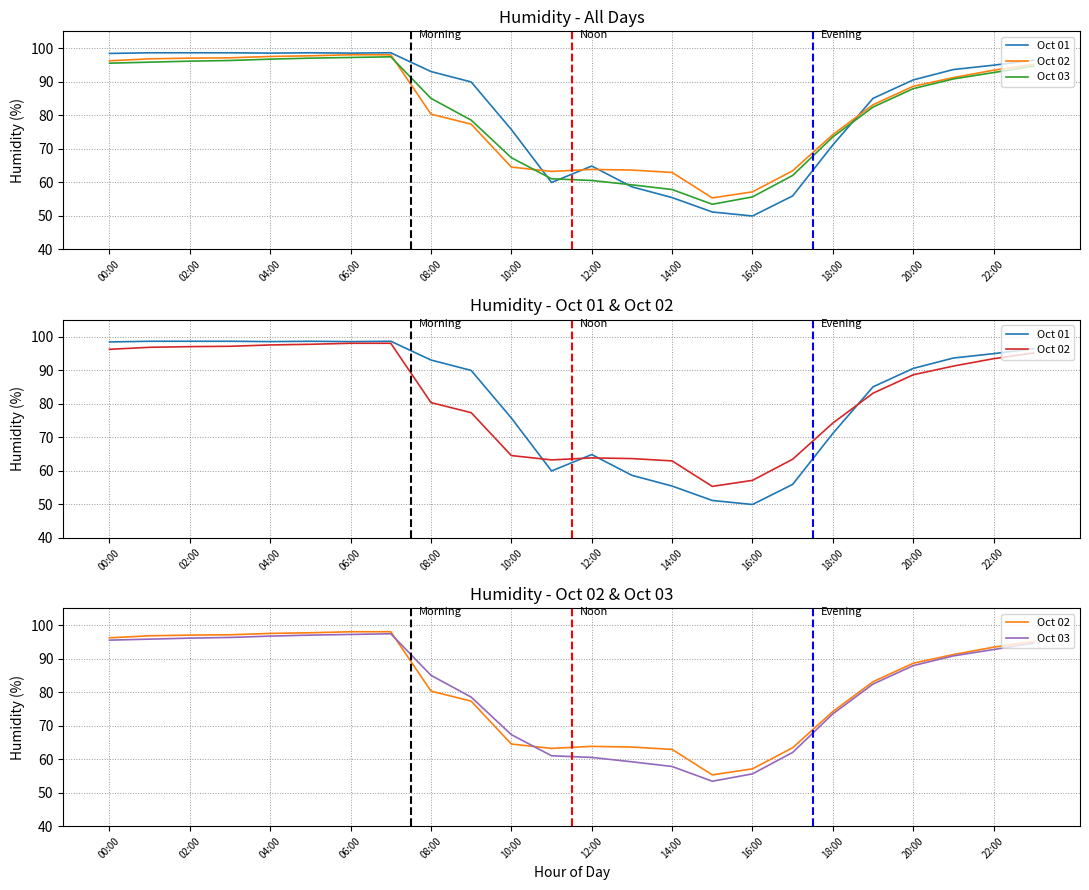

True or false: Oct 01 and Oct 02 intersect in this chart.

True